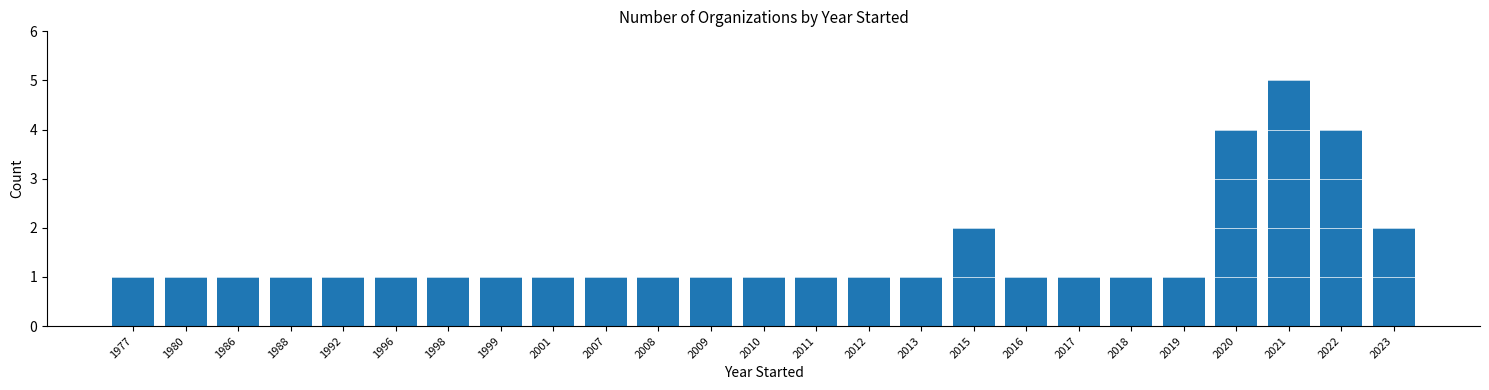

What is the value of the 13th bar from the left?

1